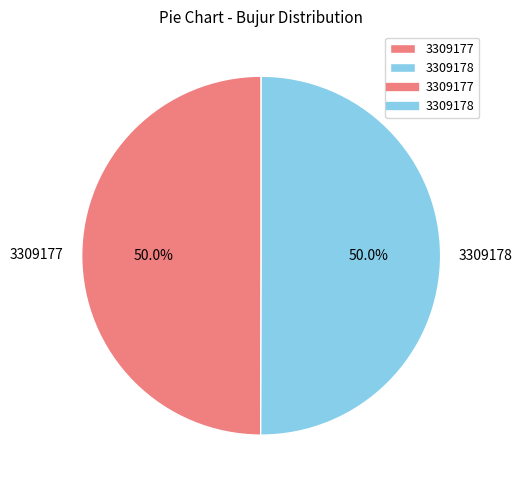

How much of the chart is everything except 3309178?

50.0%